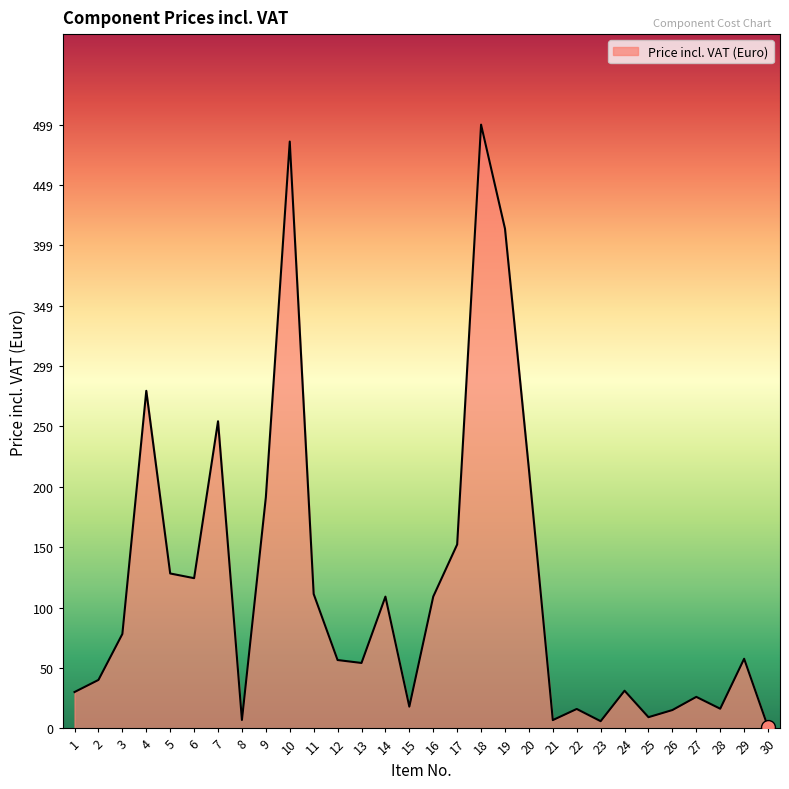

What is the difference between the second highest and second lowest values?

479.1